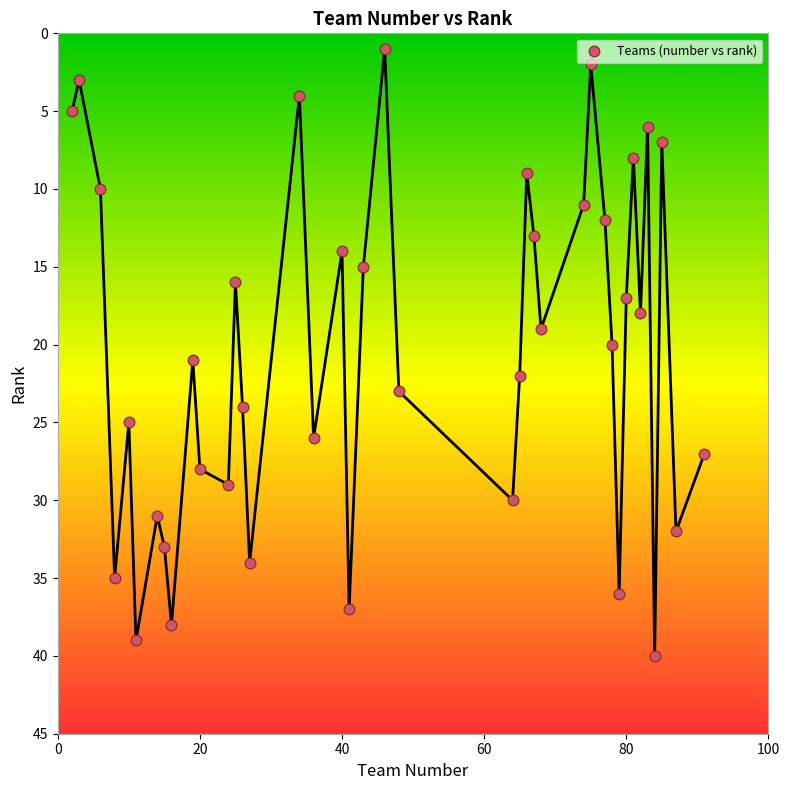

What is the range of X values (max minus min)?

89